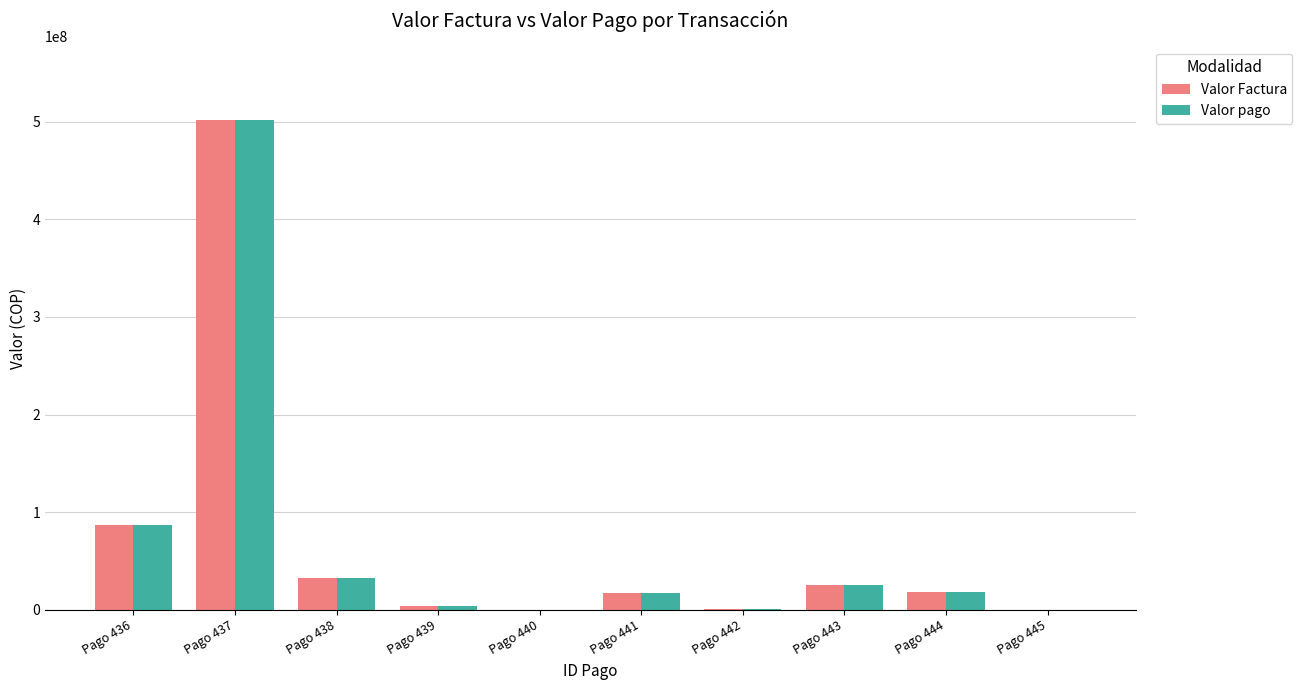

What is the sum of the Valor Factura values at Pago 441 and Pago 437?

518706989